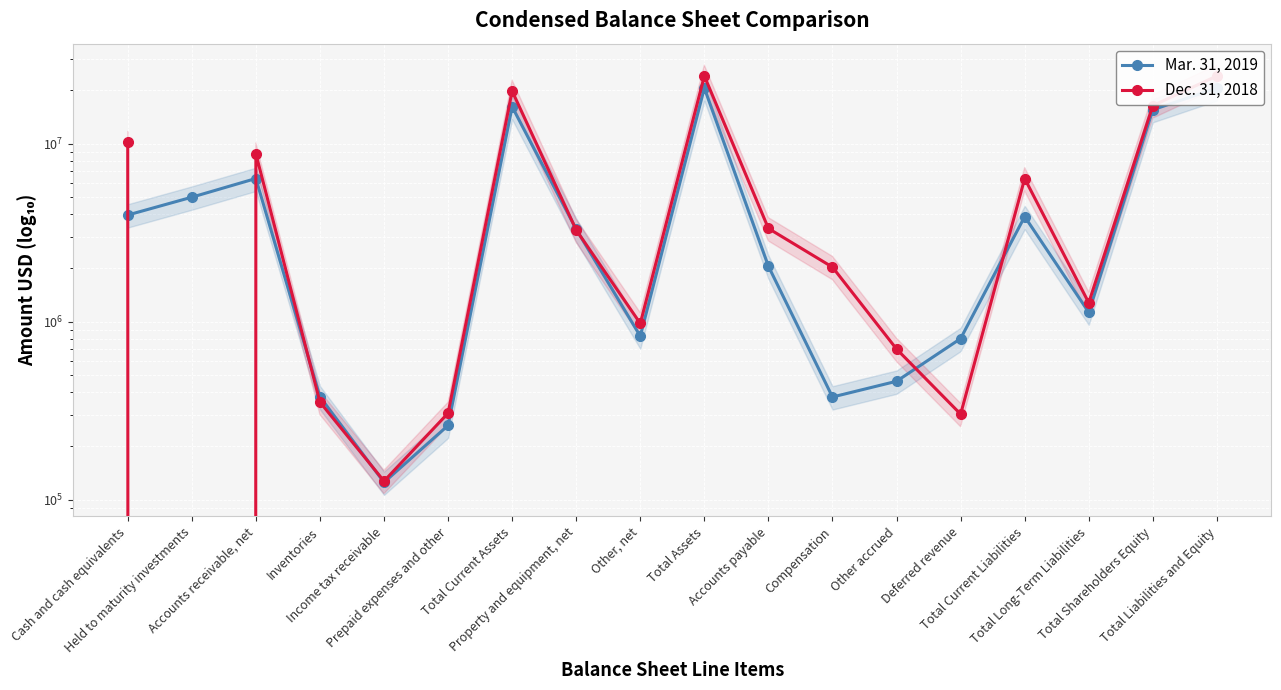

At which category is the sum across all series the highest?

Total Assets